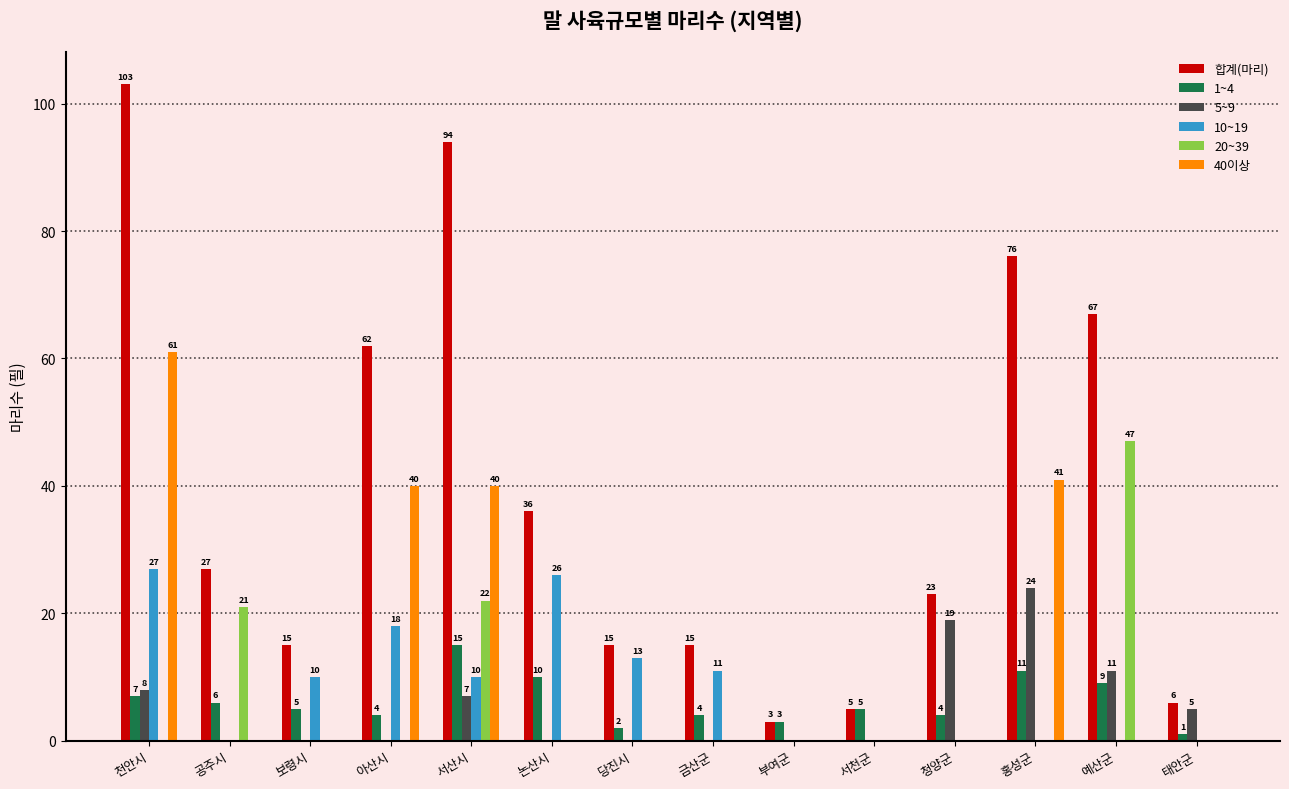

At which label is 20~39 closest to 23?

서산시